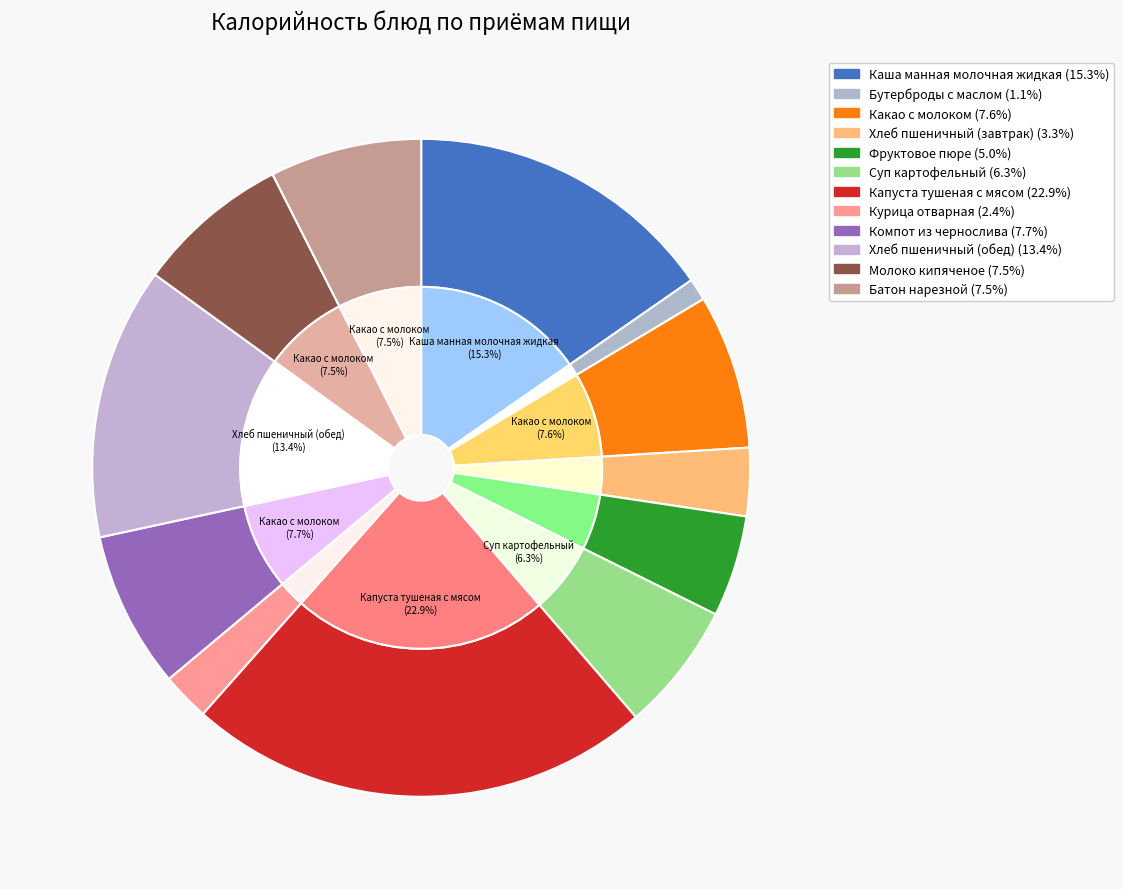

Rank the categories by value from lowest to highest.

Бутерброды с маслом, Курица отварная, Хлеб пшеничный (завтрак), Фруктовое пюре, Суп картофельный, Батон нарезной, Молоко кипяченое, Какао с молоком, Компот из чернослива, Хлеб пшеничный (обед), Каша манная молочная жидкая, Капуста тушеная с мясом